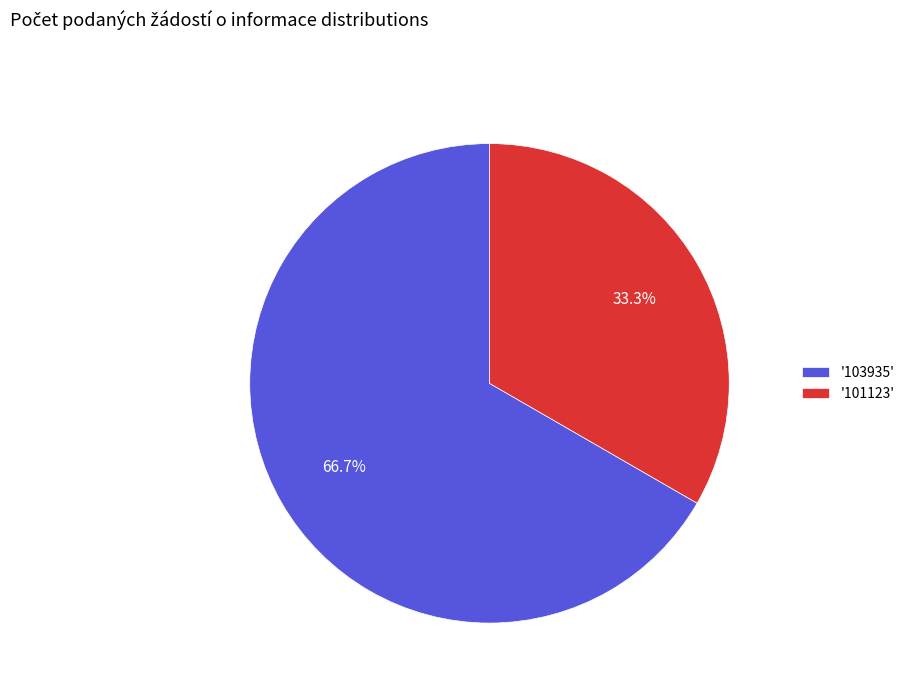

Is the sum of '101123' and '103935' greater than half?

Yes